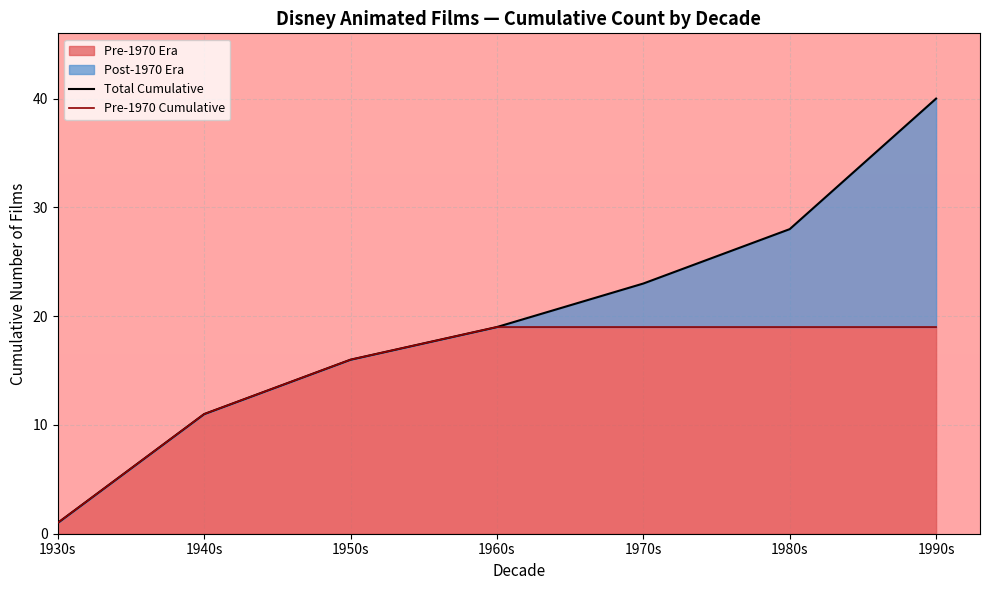

What is the greatest value displayed?

40